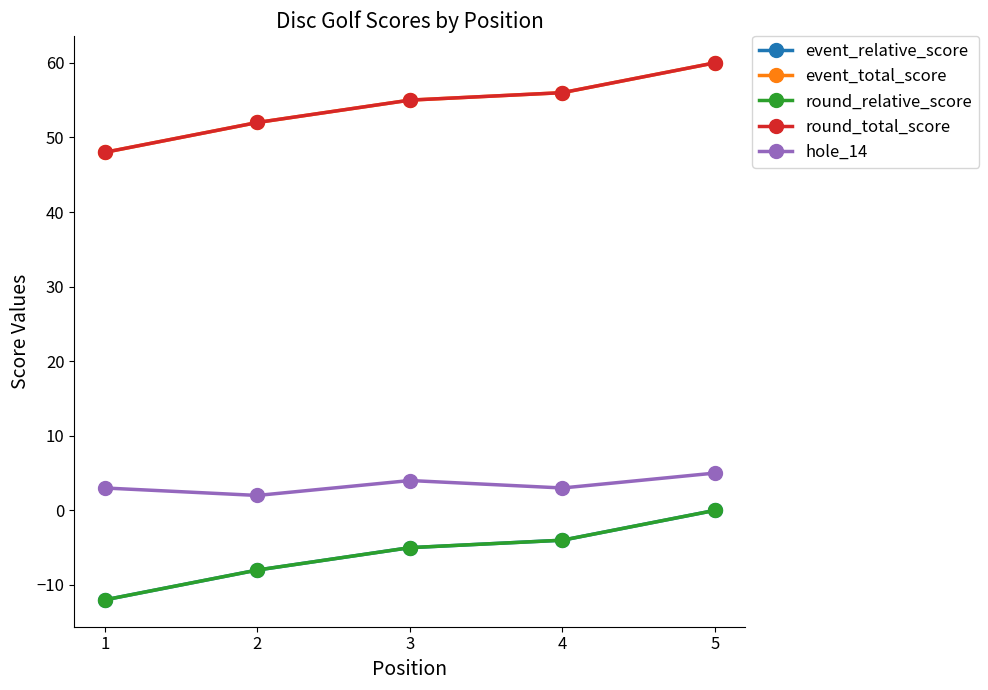

True or false: event_total_score has a value of 32 at 4.

False